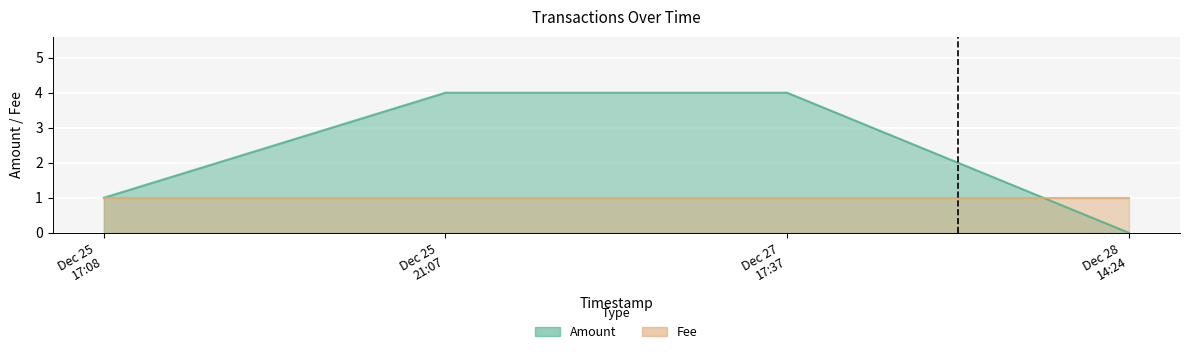

What is the greatest value displayed?

4